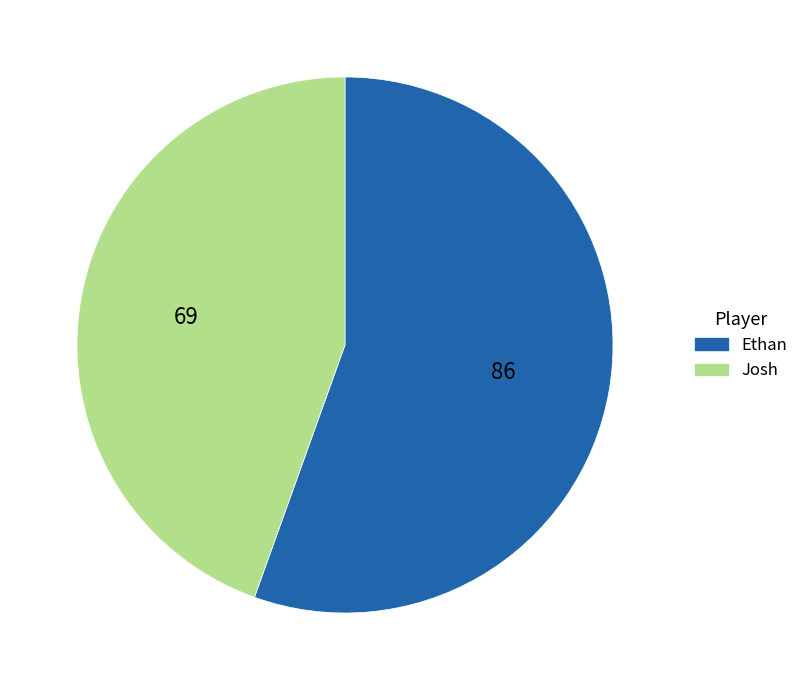

What is the smallest slice in the pie chart?

Josh